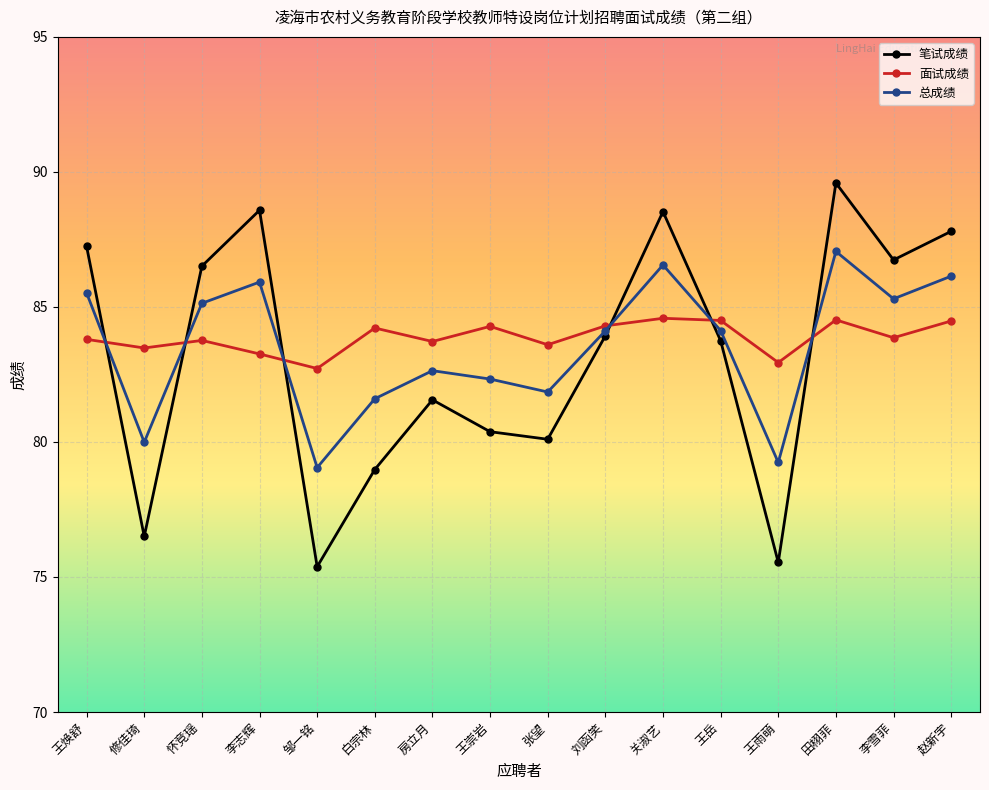

Which series has the widest spread of values?

笔试成绩